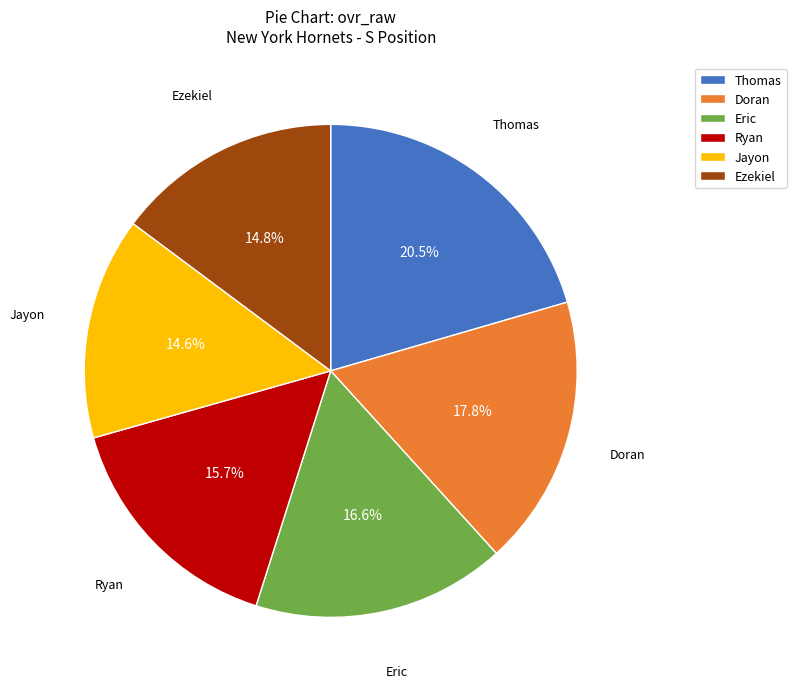

Approximately how many times larger is the value at Doran compared to Thomas?

0.9